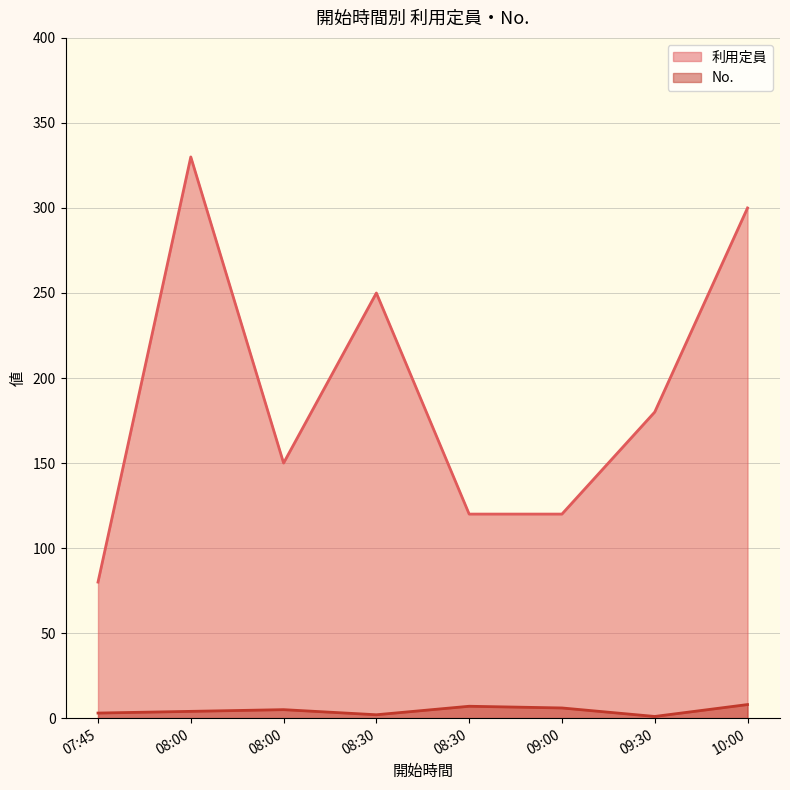

What is the value of the 利用定員 point at the 8th from the left?

300